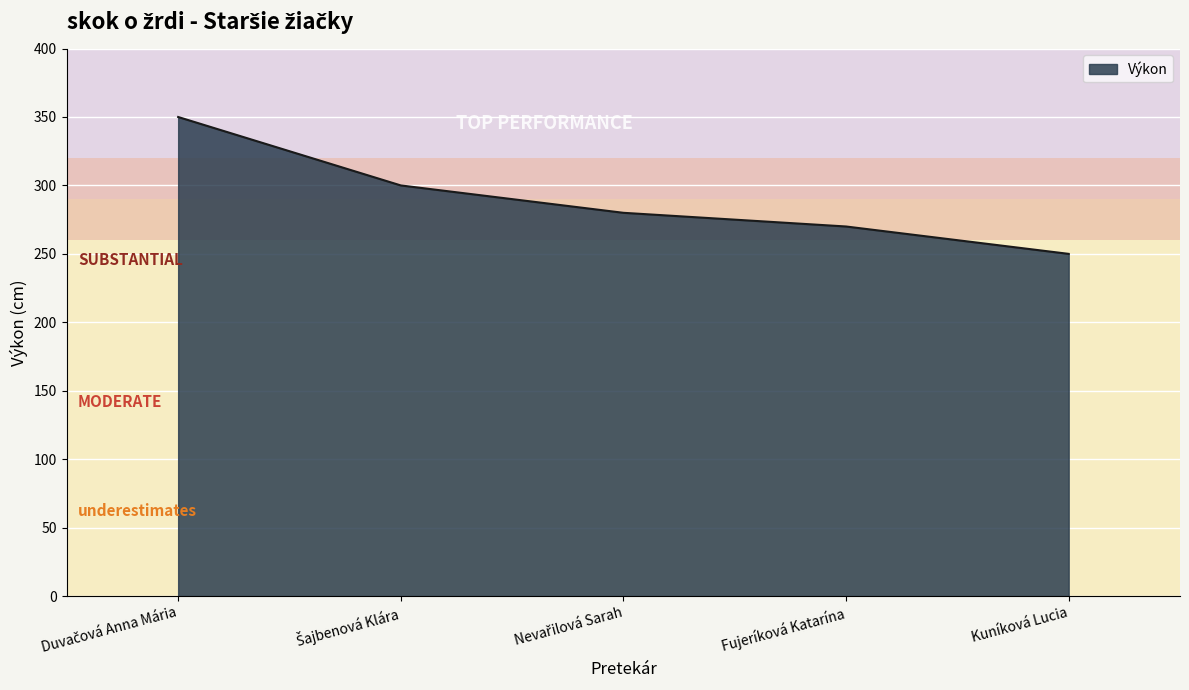

What is the change in value from Fujeríková Katarína to Kuníková Lucia?

-20